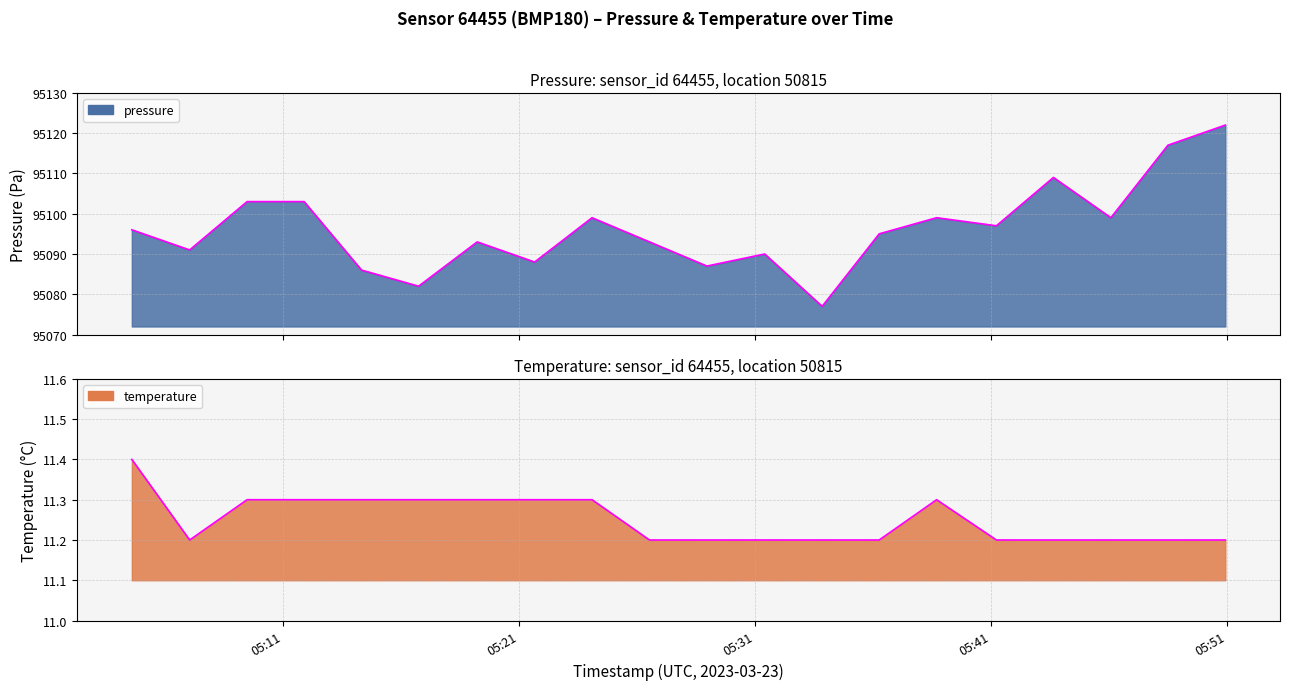

What is the difference between the second highest and second lowest values in the pressure series?

35.0